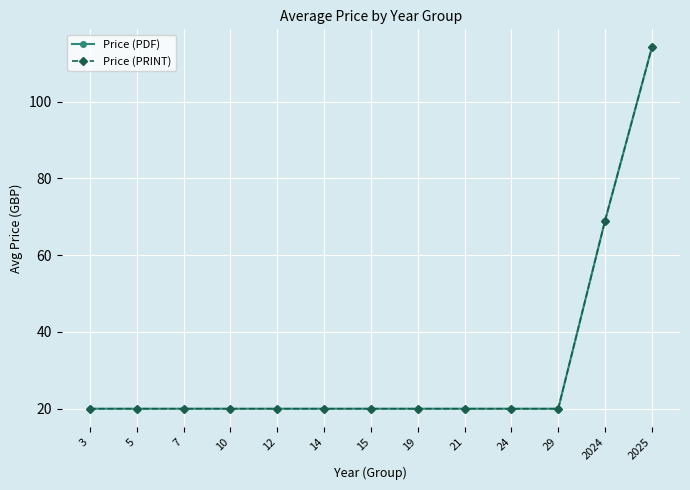

True or false: Price (PDF) and Price (PRINT) intersect in this chart.

False